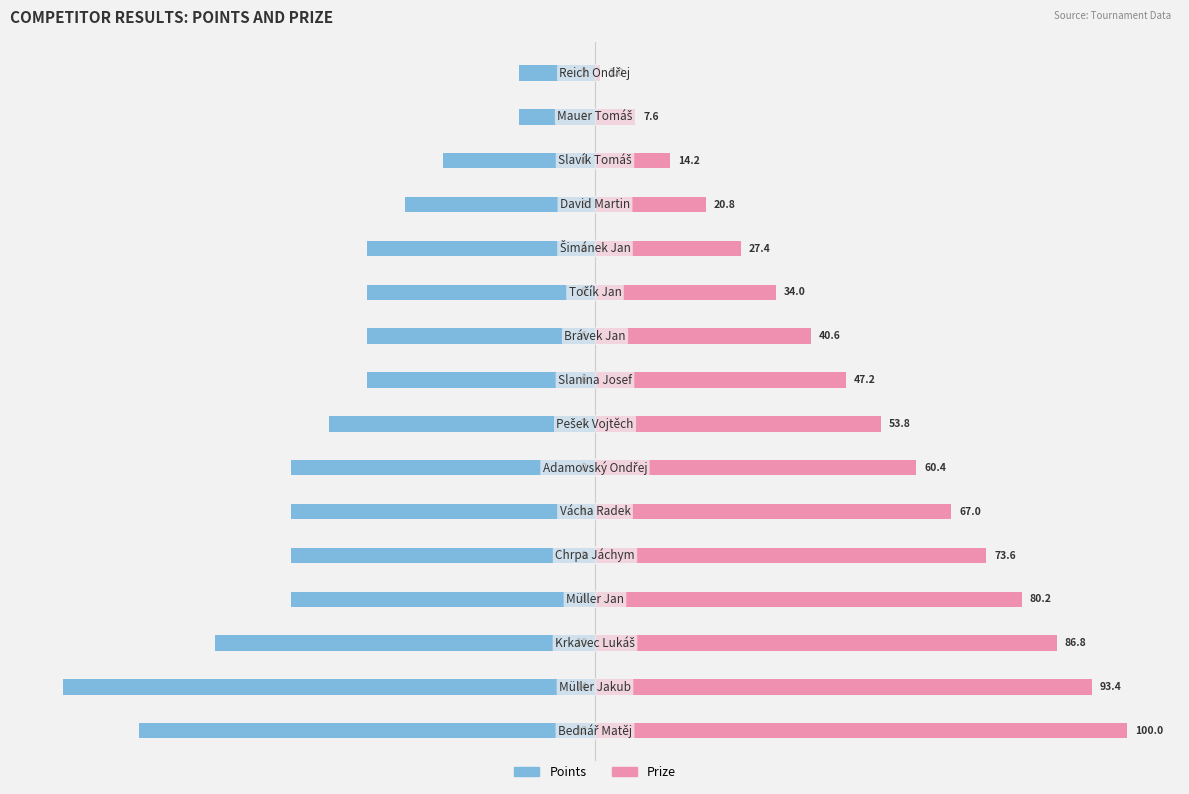

Reading right to left, transcribe all the data shown in this chart.

Points: 15=-14.3	14=-14.3	13=-28.6	12=-35.7	11=-42.9	10=-42.9	9=-42.9	8=-42.9	7=-50.0	6=-57.1	5=-57.1	4=-57.1	3=-57.1	2=-71.4	1=-100.0	0=-85.7
Prize: 15=1.0	14=7.6	13=14.2	12=20.8	11=27.4	10=34.0	9=40.6	8=47.2	7=53.8	6=60.4	5=67.0	4=73.6	3=80.2	2=86.8	1=93.4	0=100.0